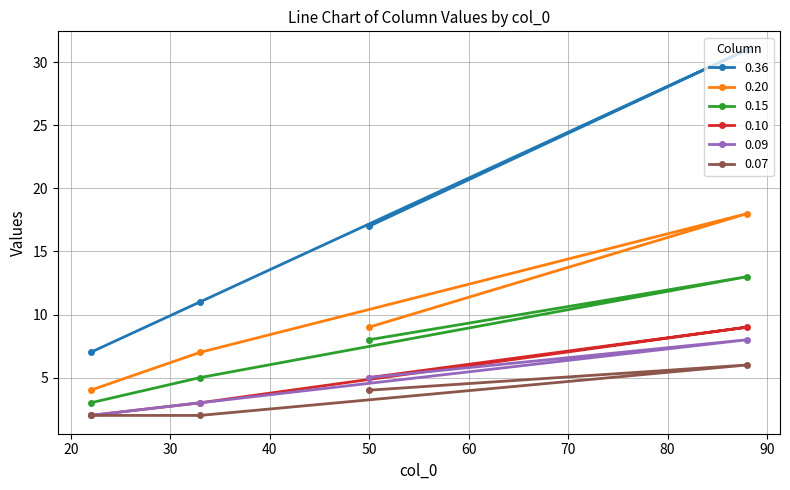

Rank the series by their maximum value, from lowest to highest.

0.07, 0.09, 0.10, 0.15, 0.20, 0.36